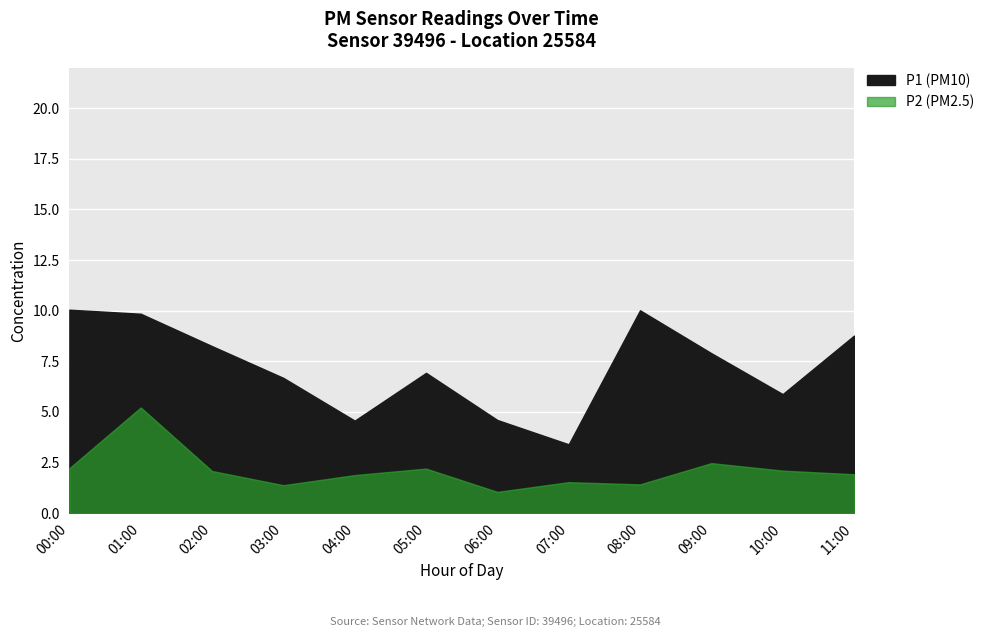

Is it true that P2 equals 2.2 at 05:00?

True